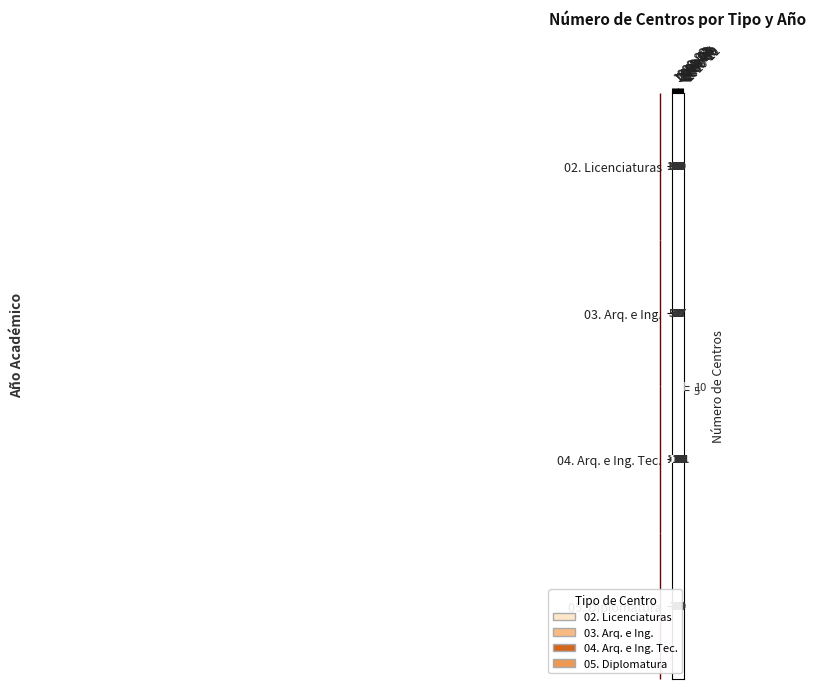

At how many categories does at least one series exceed 10?

13